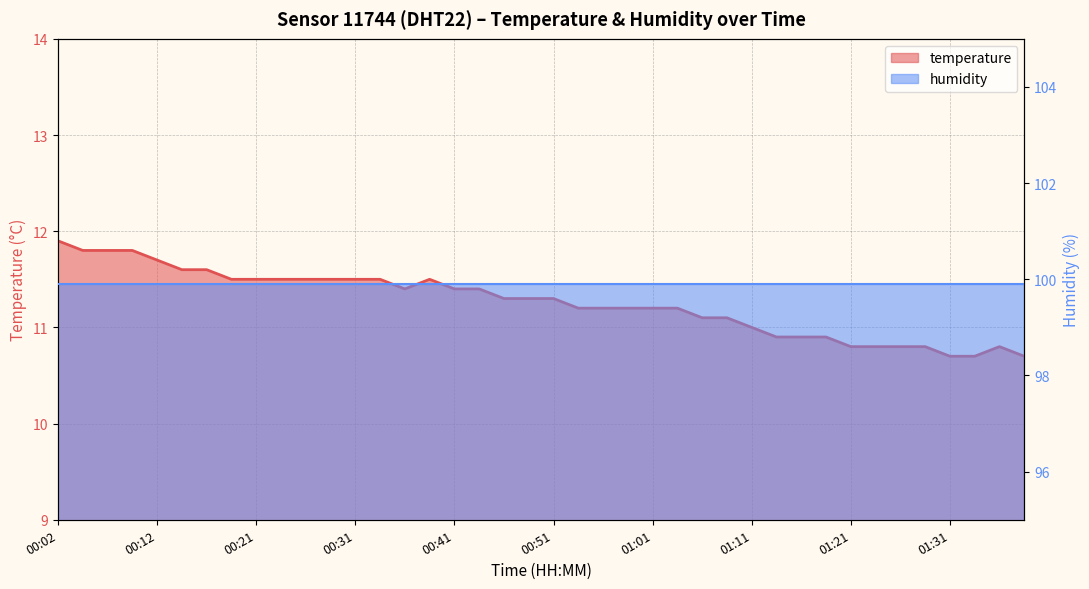

Reading left to right, what are all the values shown in this chart?

11.9	11.8	11.8	11.8	11.7	11.6	11.6	11.5	11.5	11.5	11.5	11.5	11.5	11.5	11.4	11.5	11.4	11.4	11.3	11.3	11.3	11.2	11.2	11.2	11.2	11.2	11.1	11.1	11.0	10.9	10.9	10.9	10.8	10.8	10.8	10.8	10.7	10.7	10.8	10.7